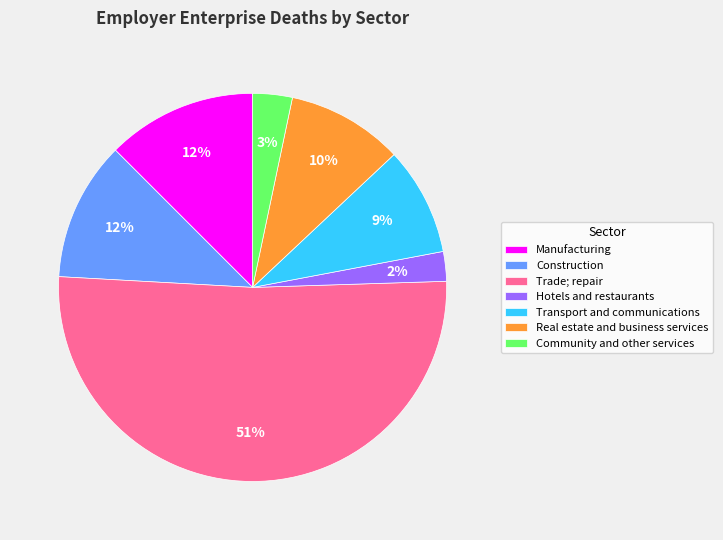

What is the largest slice in the pie chart?

Trade; repair